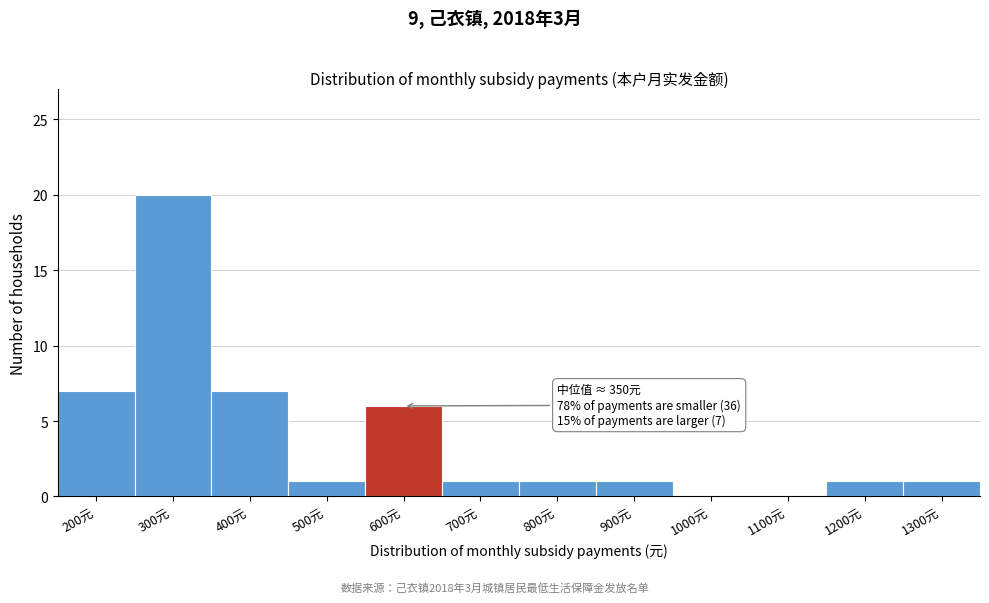

Reading right to left, extract all data points from this chart.

1300元=1	1200元=1	1100元=0	1000元=0	900元=1	800元=1	700元=1	600元=6	500元=1	400元=7	300元=20	200元=7